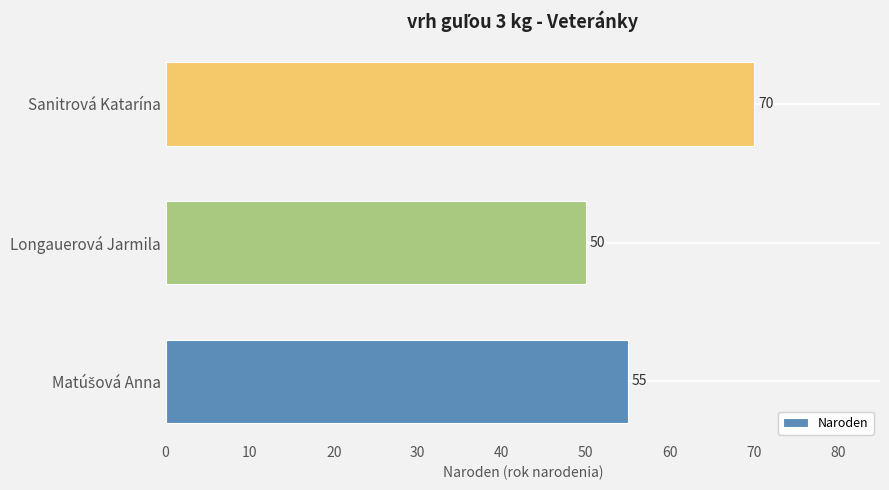

Reading bottom to top, extract all data points from this chart.

55	50	70